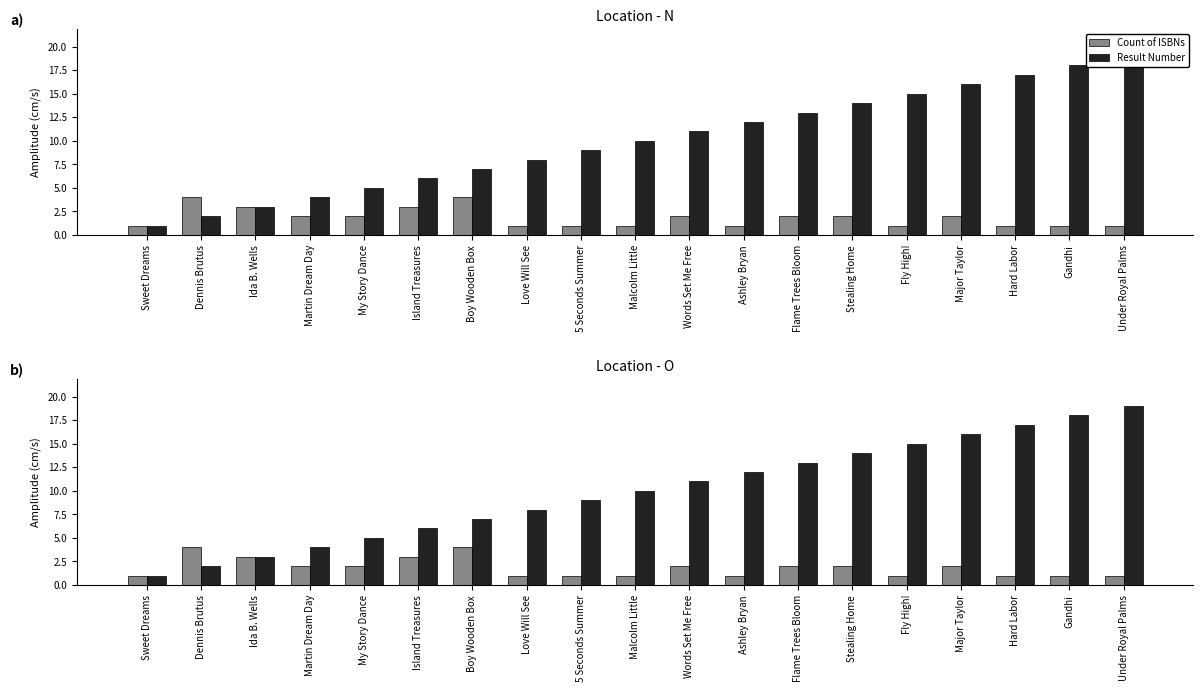

Reading left to right, what are all the values shown in this chart?

Count of ISBNs: 1	4	3	2	2	3	4	1	1	1	2	1	2	2	1	2	1	1	1
Result Number: 1	2	3	4	5	6	7	8	9	10	11	12	13	14	15	16	17	18	19